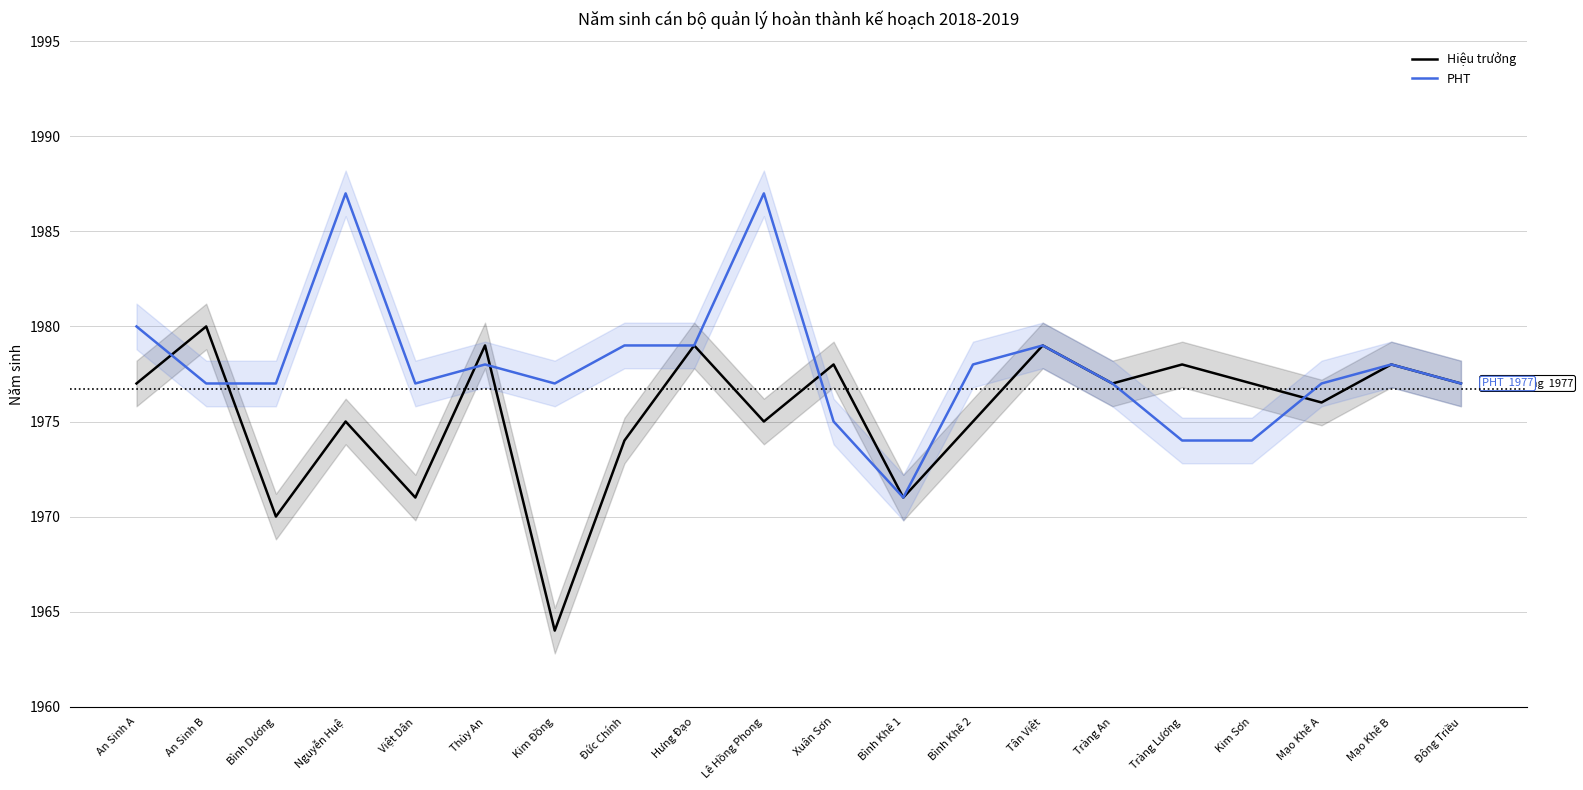

What is the maximum value shown in the chart?

1987